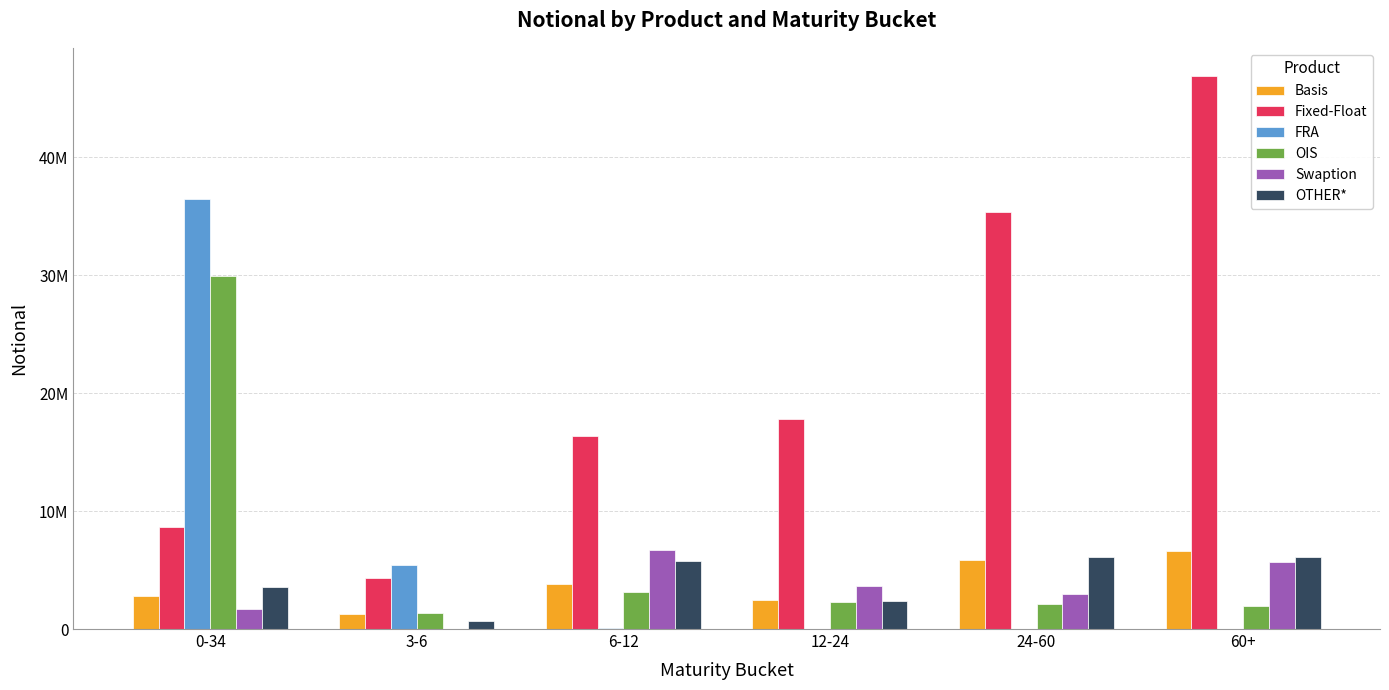

Is the value of OIS at 0-34 greater than the value of FRA at 12-24?

Yes